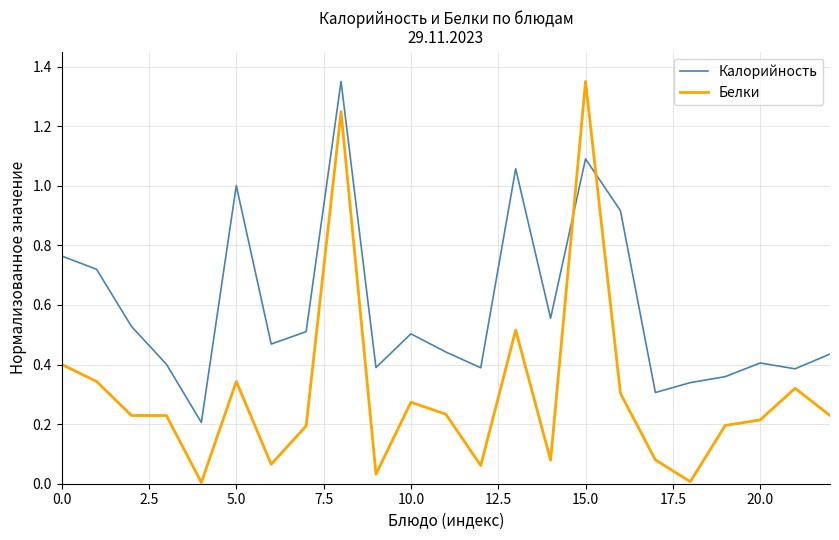

Which series has the widest spread of values?

Белки